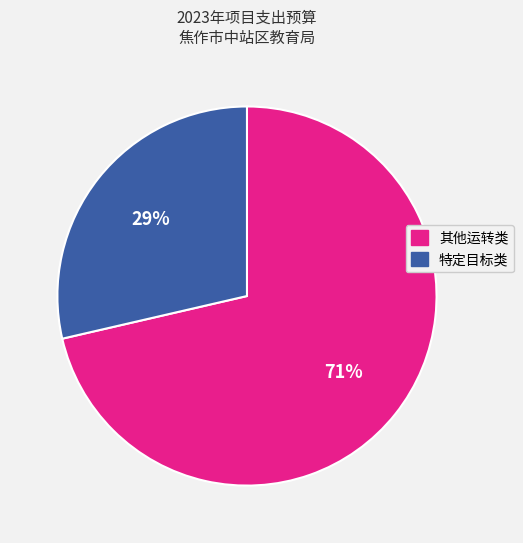

To the nearest percent, what is the average slice percentage?

50%